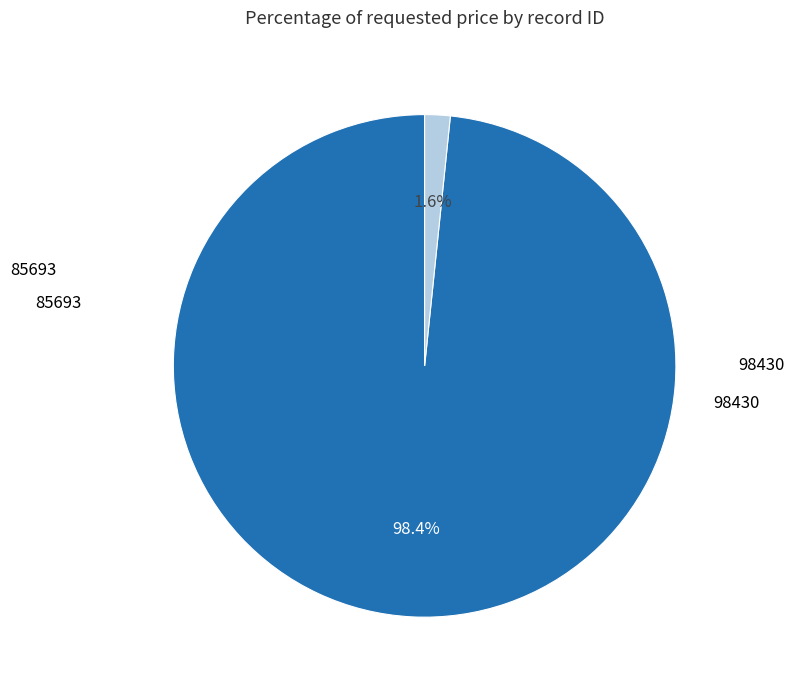

Is there a majority slice in this chart?

Yes